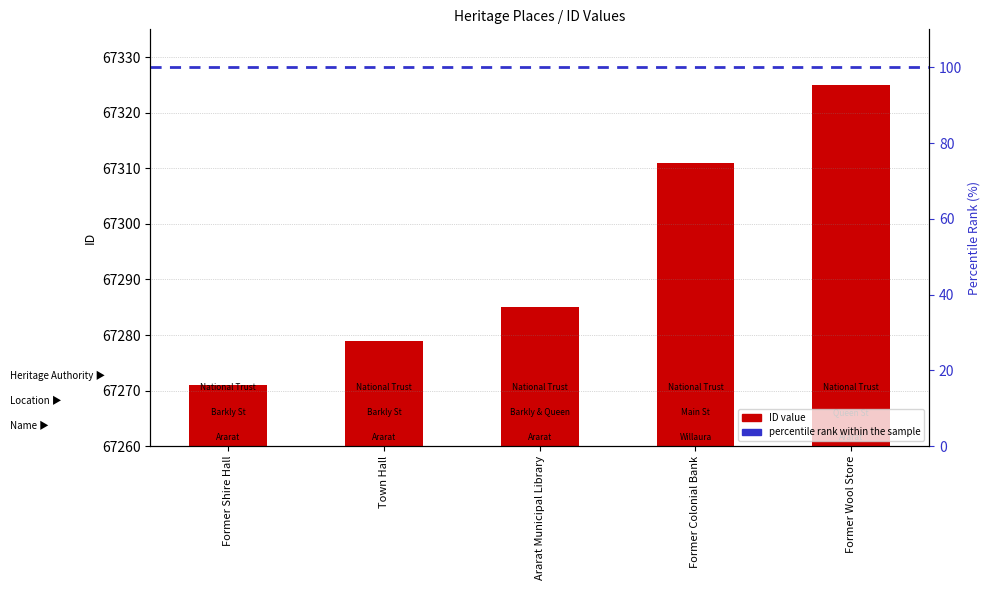

What is the value of the 1st bar from the left?

67271